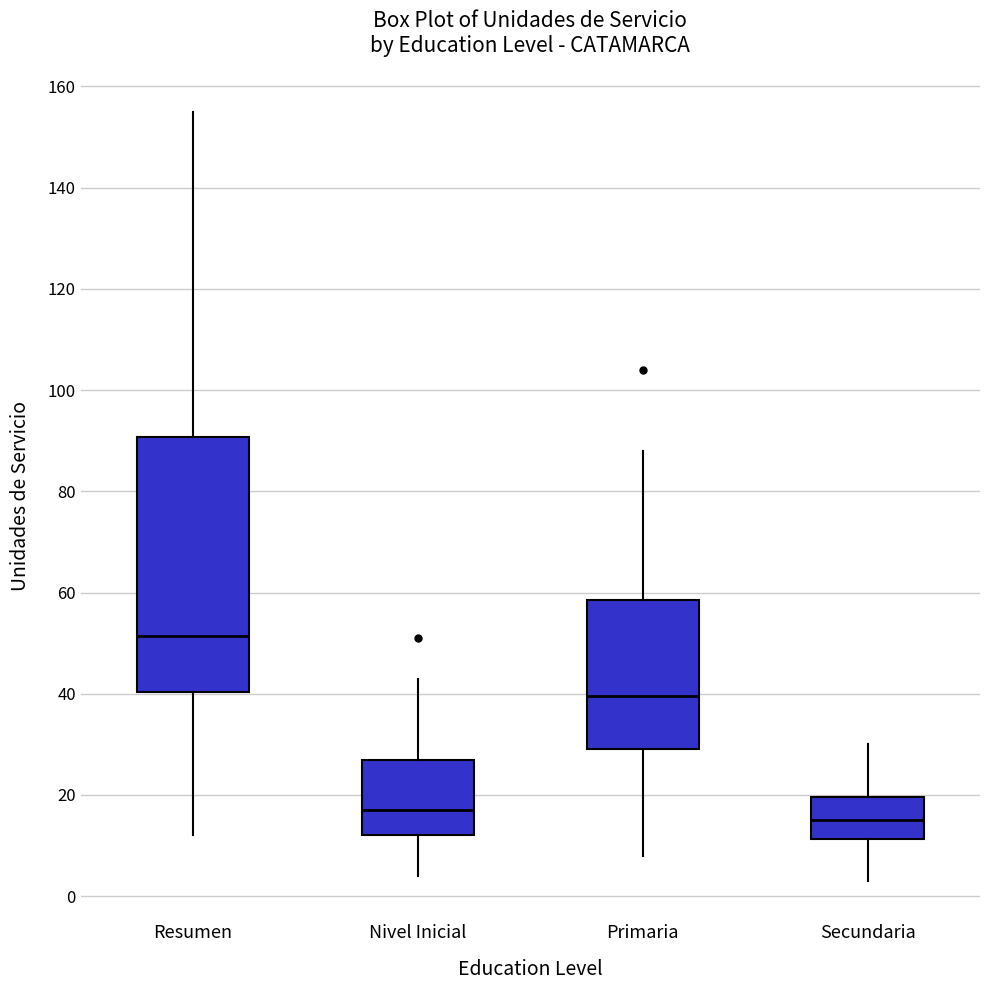

Comparing the boxes themselves (not the whiskers), which one is the tallest?

Resumen